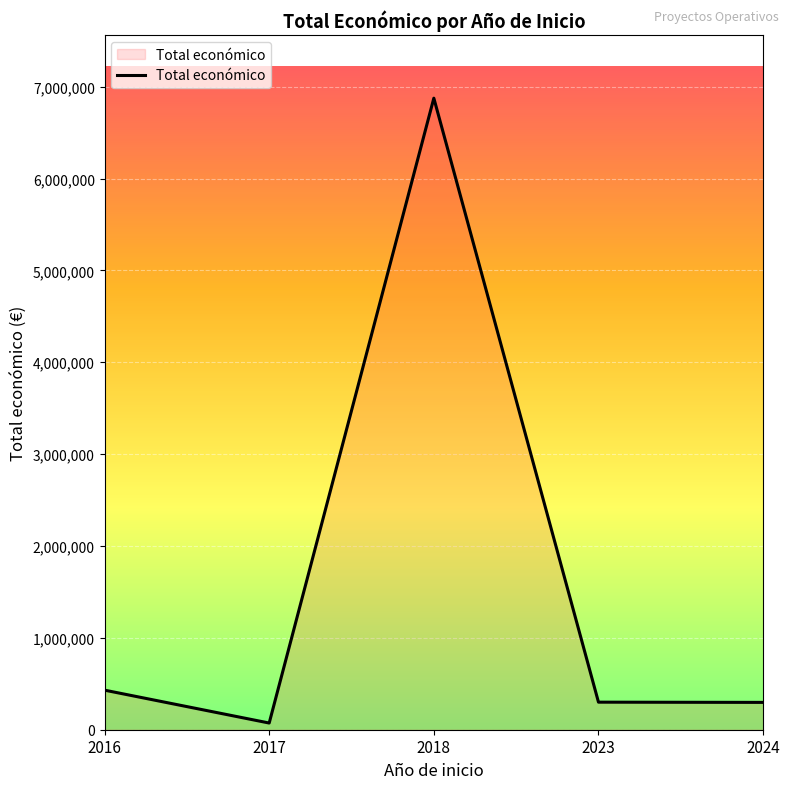

What is the difference between the values at 2017 and 2016?

357918